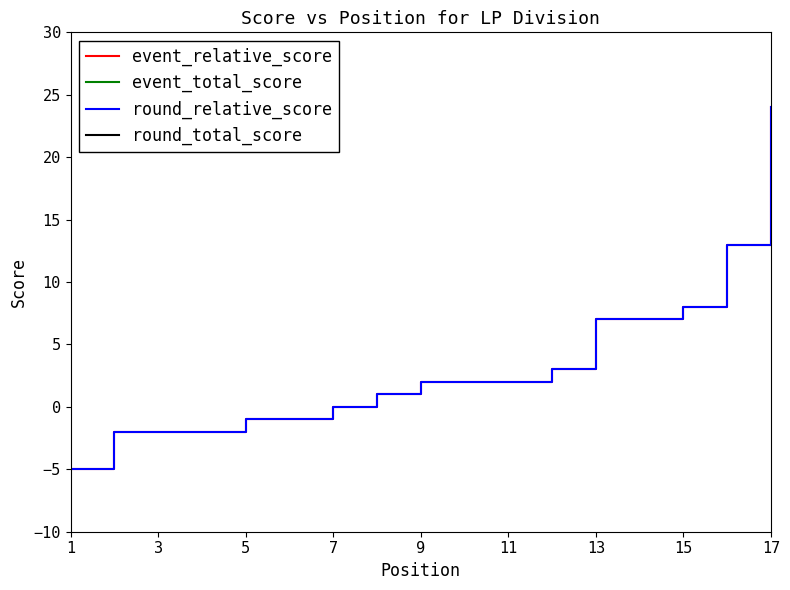

True or false: event_total_score and round_total_score intersect in this chart.

False